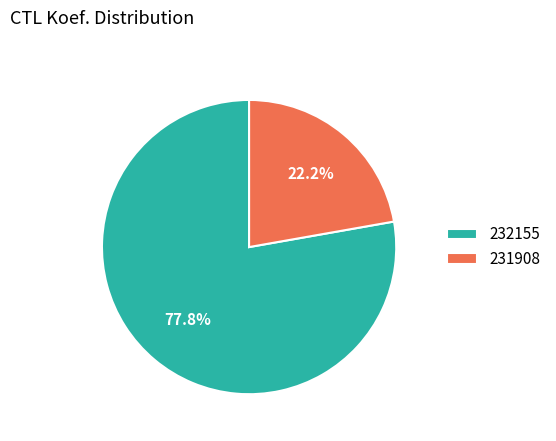

Is 232155 the majority of the pie?

Yes